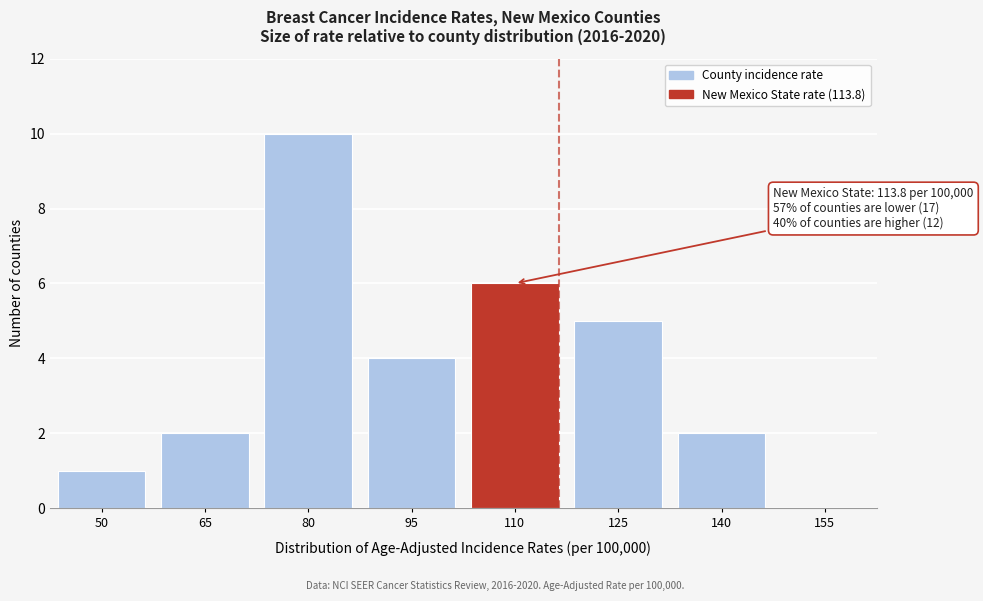

Reading left to right, list all the values displayed in this chart.

50=1	65=2	80=10	95=4	110=6	125=5	140=2	155=0